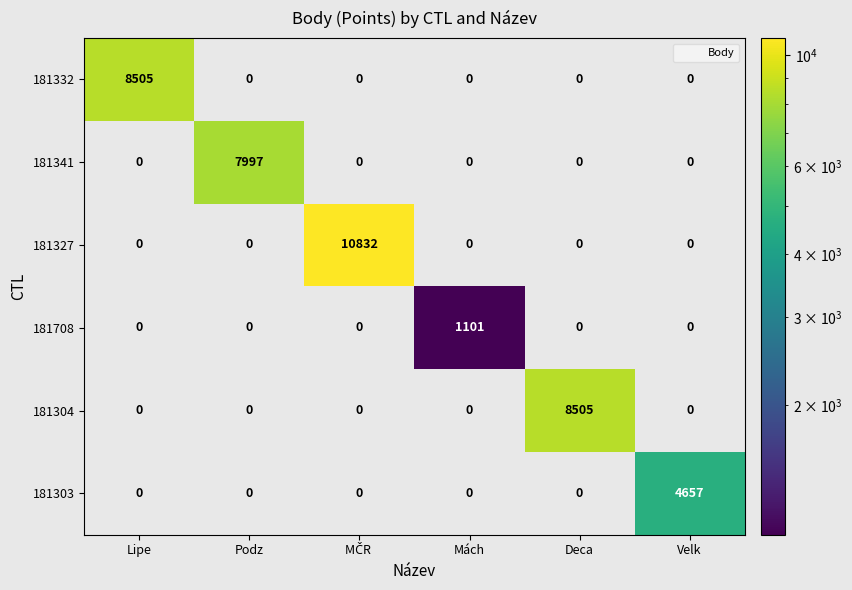

Which series has the largest range (max minus min)?

181327